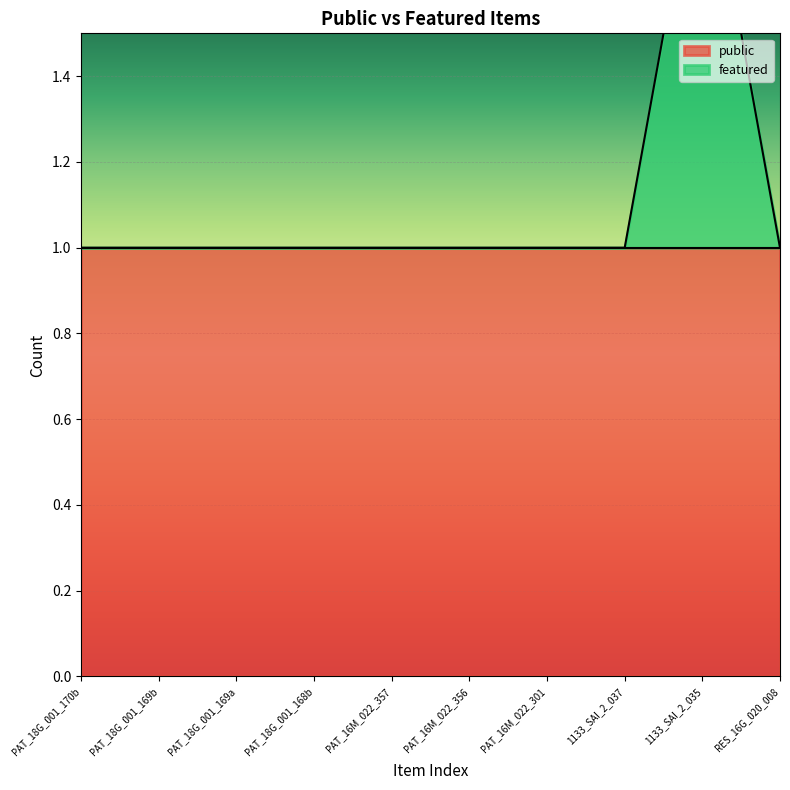

Rank the categories by value from lowest to highest.

PAT_18G_001_170b, PAT_18G_001_169b, PAT_18G_001_169a, PAT_18G_001_168b, PAT_16M_022_357, PAT_16M_022_356, PAT_16M_022_301, 1133_SAI_2_037, RES_16G_020_008, 1133_SAI_2_035